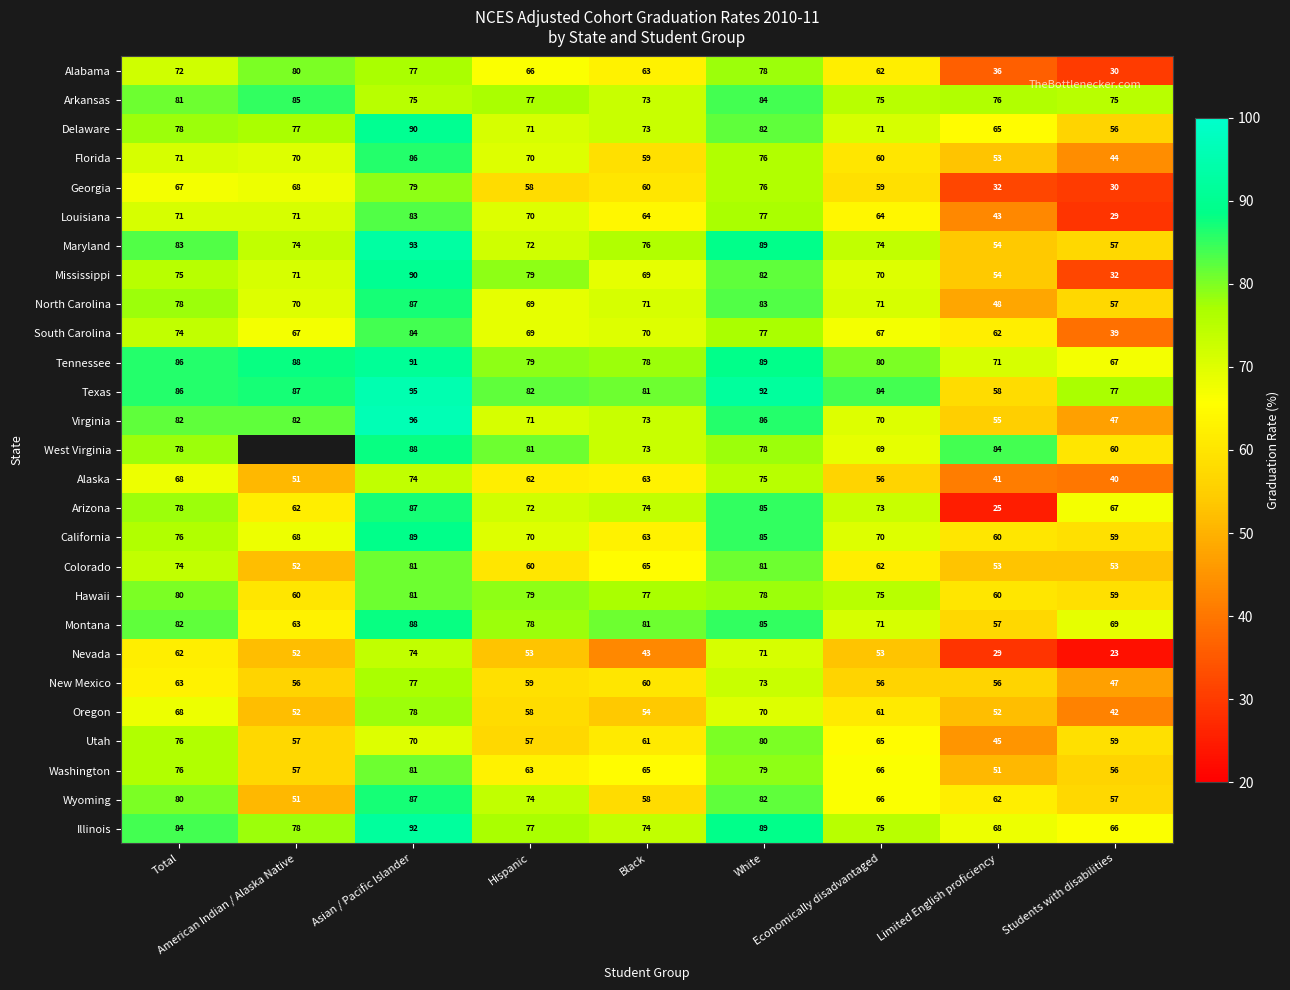

What is the difference between the maximum and minimum values in the Florida series?

42